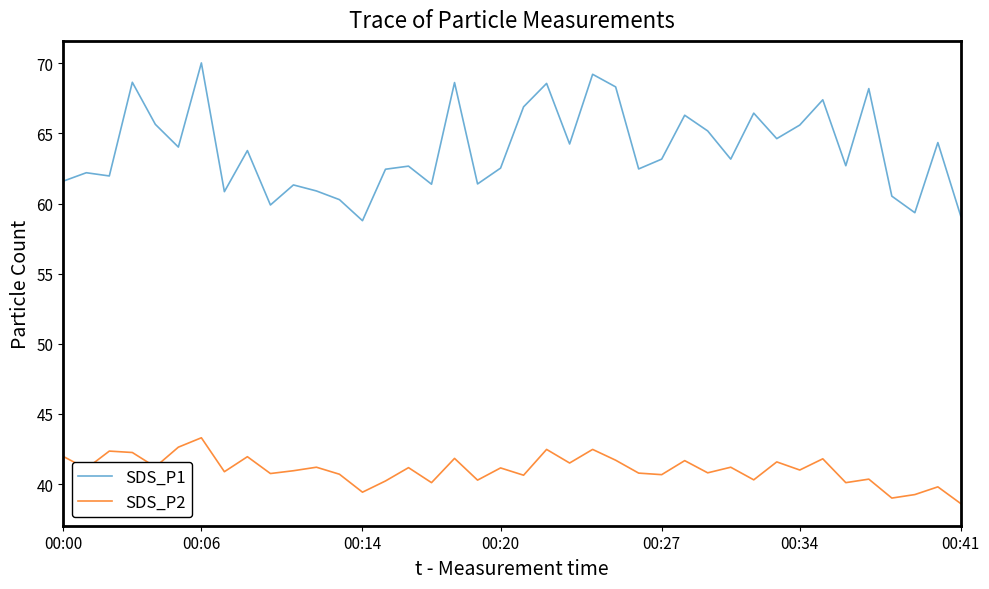

Which series has the largest range (max minus min)?

SDS_P1